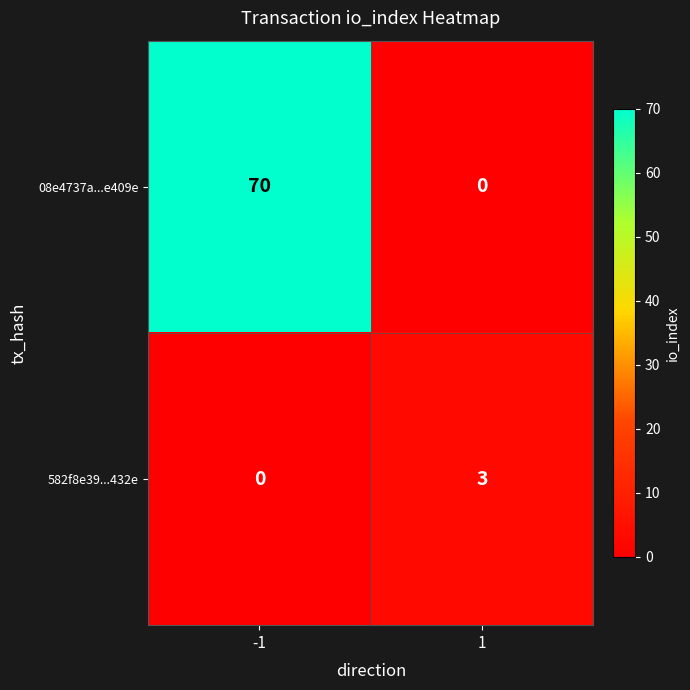

Which series changed the most between -1 and 1?

08e4737a...e409e